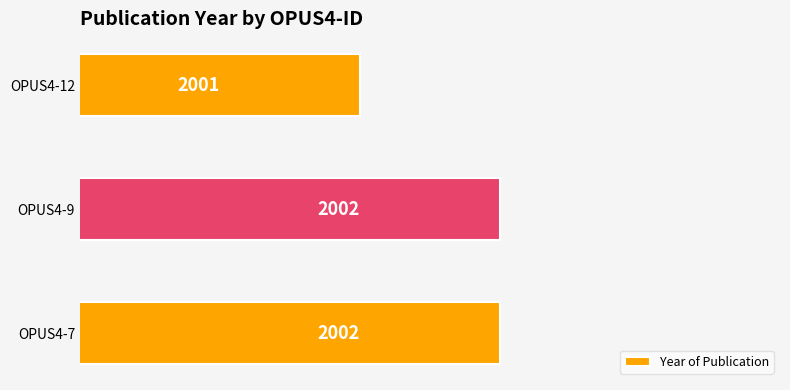

At which label is the value closest to 2001?

OPUS4-12